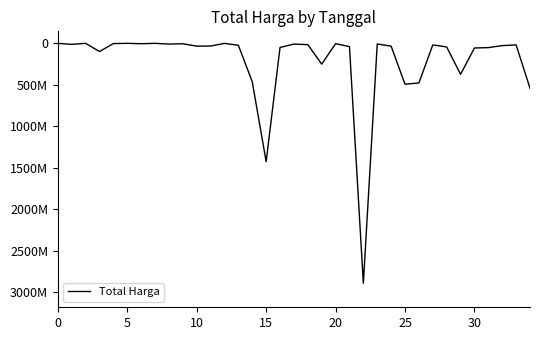

What is the label of the 33rd point from the left?

32